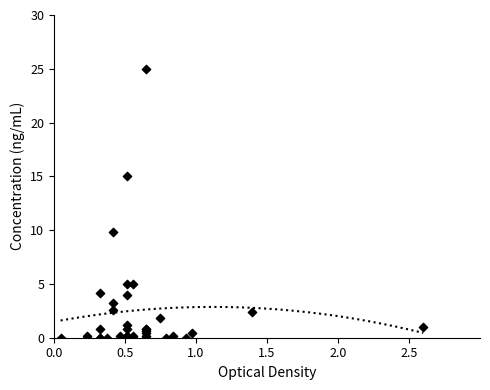

What Y value in the scatter plot is closest to 12?

9.8